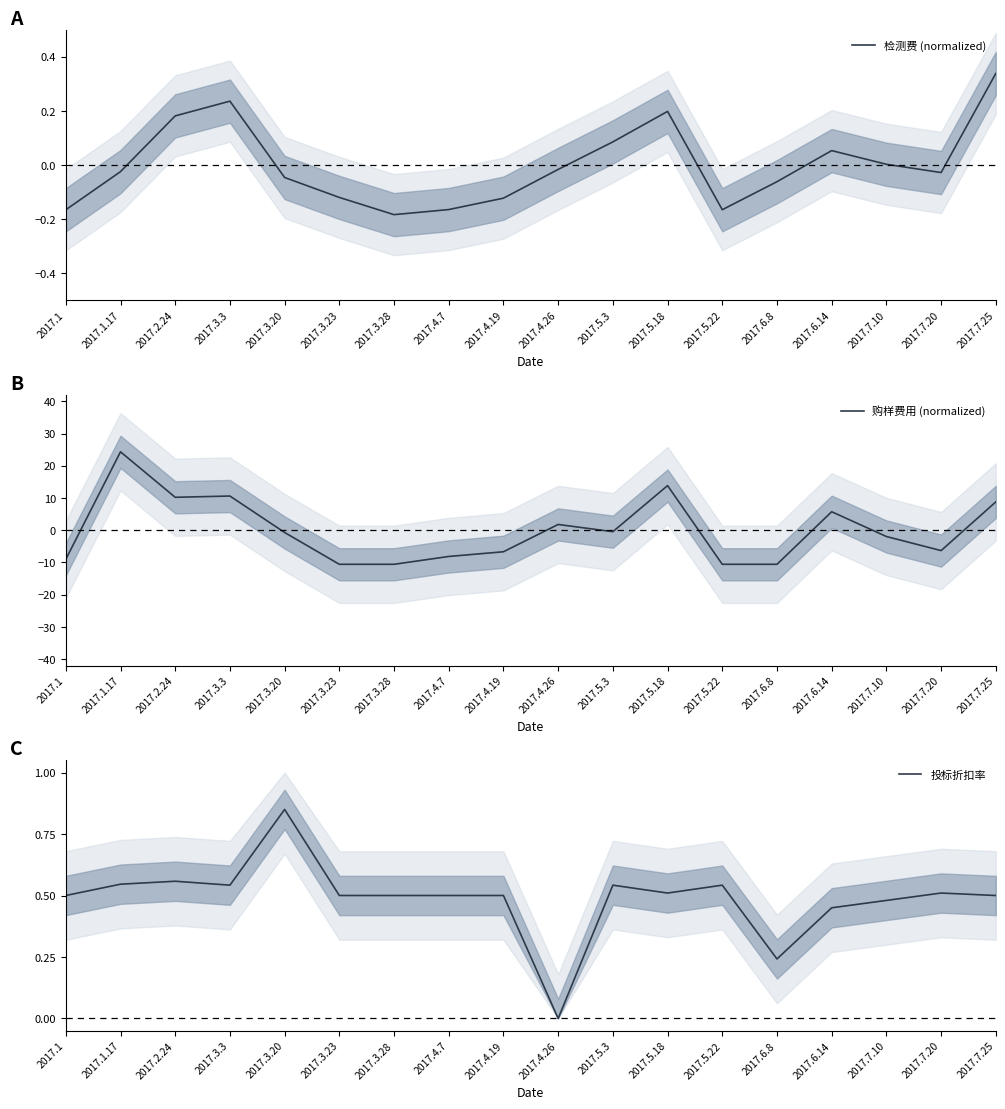

Which series changed the most between 2017.2.24 and 2017.5.3?

购样费用 (normalized)